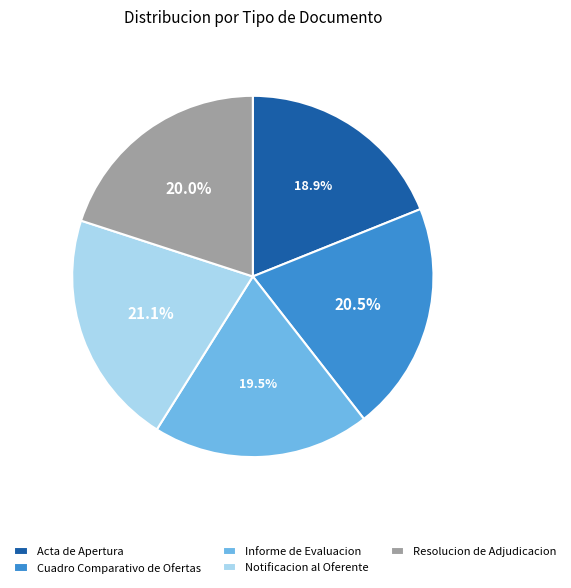

True or false: Resolucion de Adjudicacion accounts for 20% of the total.

True